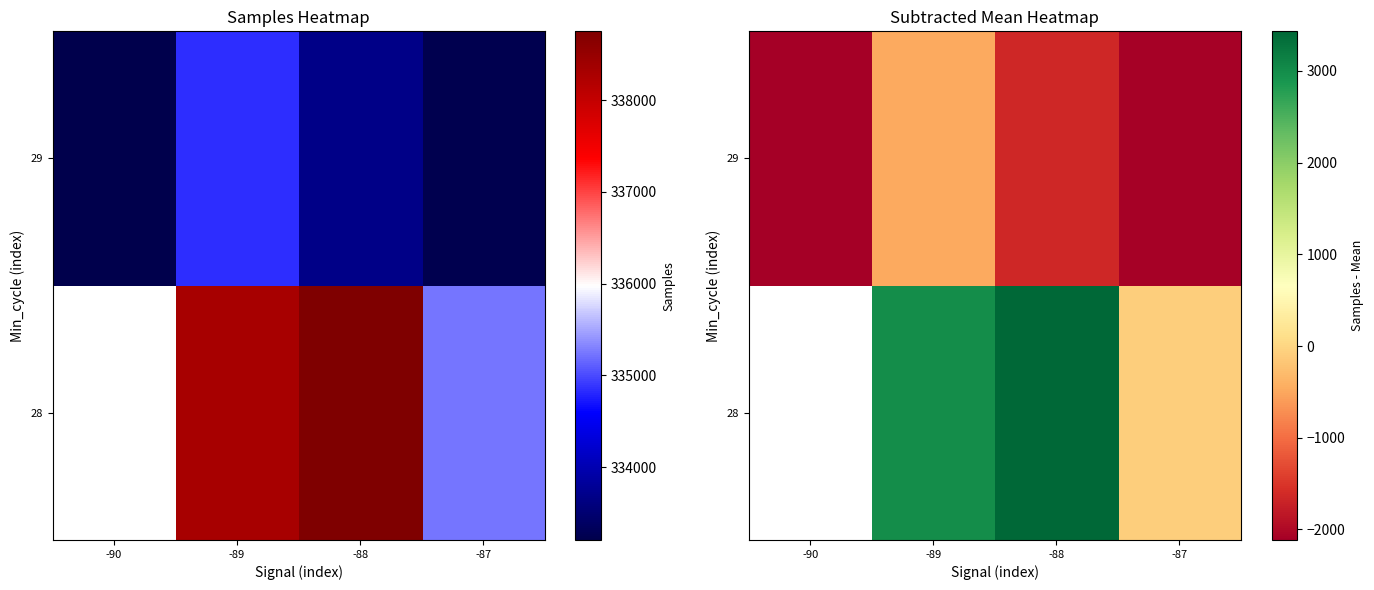

Which series has the largest total across all categories?

29